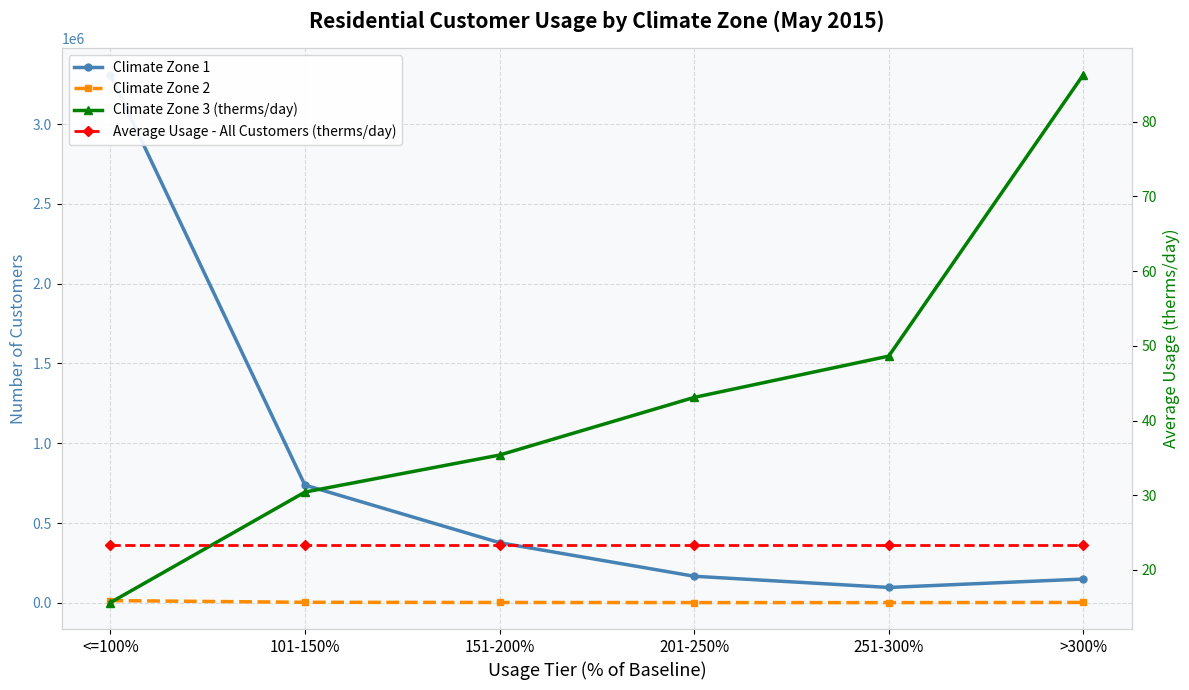

What position from the right is 151-200%?

4